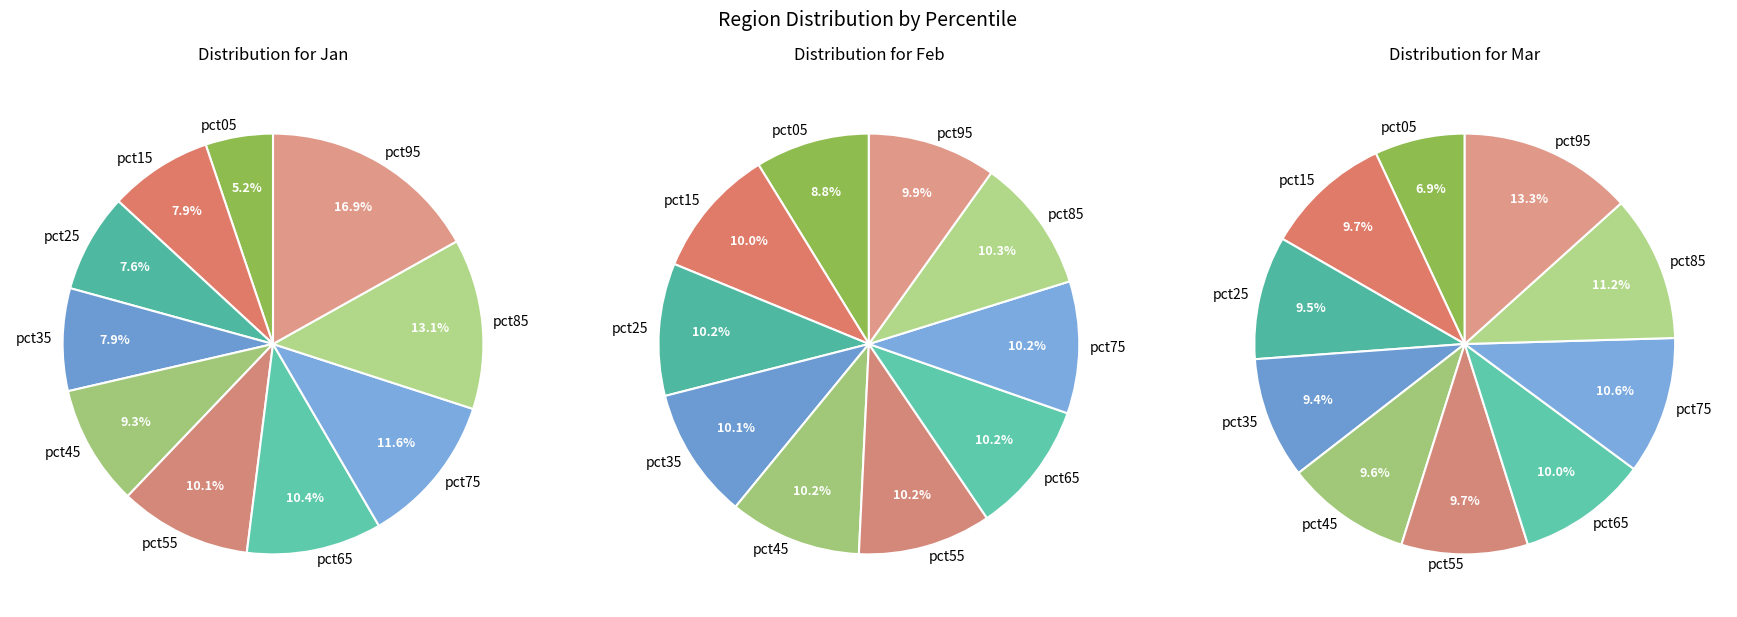

Is it true that pct55 is 10% of the pie?

True